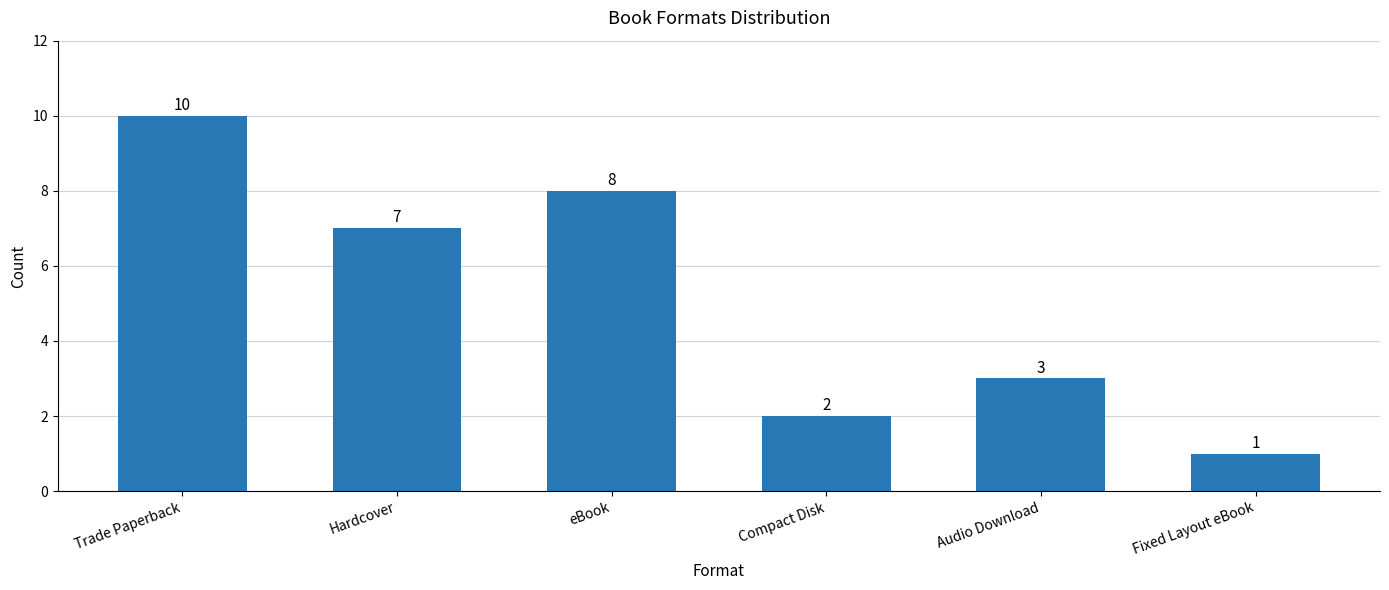

What is the change in value from Compact Disk to Fixed Layout eBook?

-1